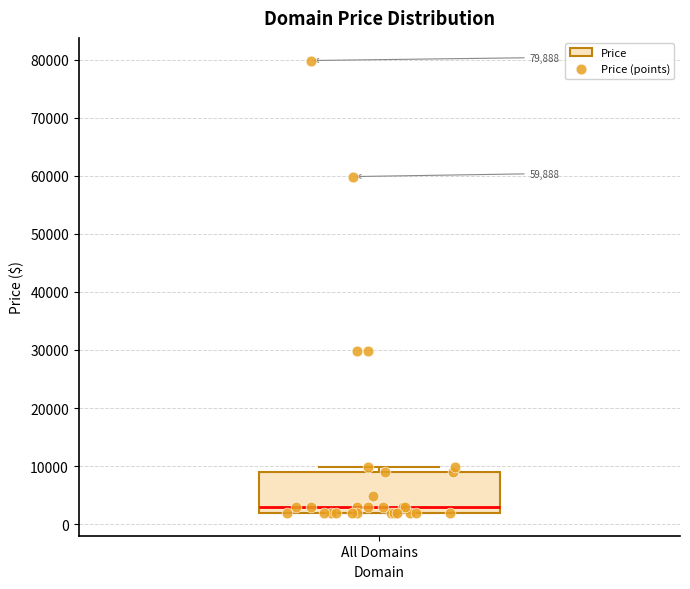

Transcribe this box plot: give where the median line is, the range the box spans, and where the two whiskers end, as read against the y-axis. The values are not printed on the chart, so give them approximately, as read against the axis.

median 3000, box 2000 to 9000, whiskers 2000 to 10000